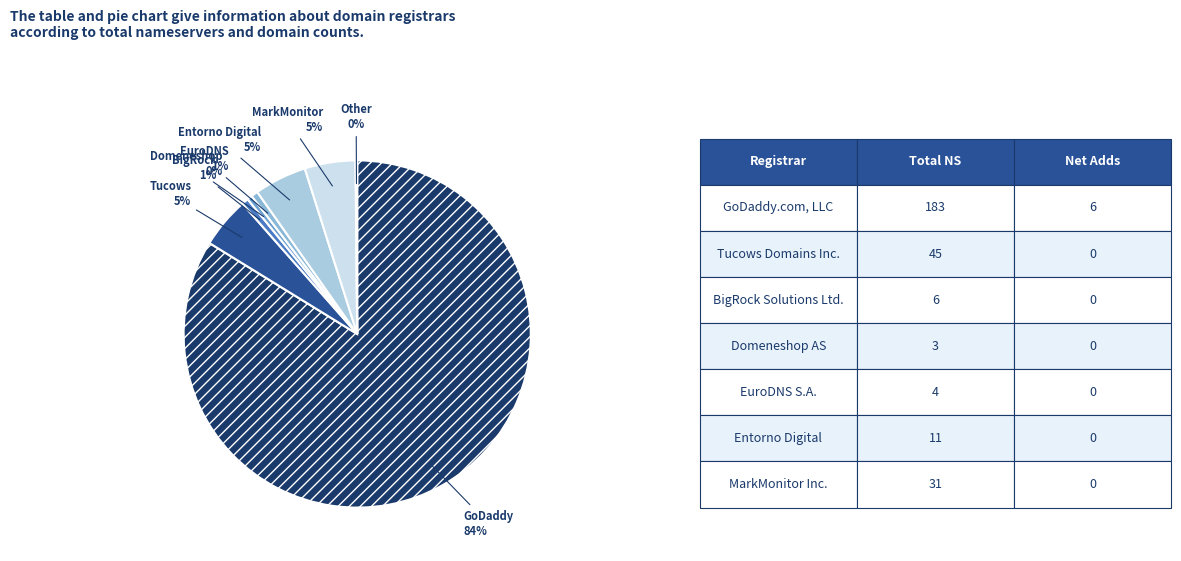

To the nearest percent, what portion does BigRock represent?

1%